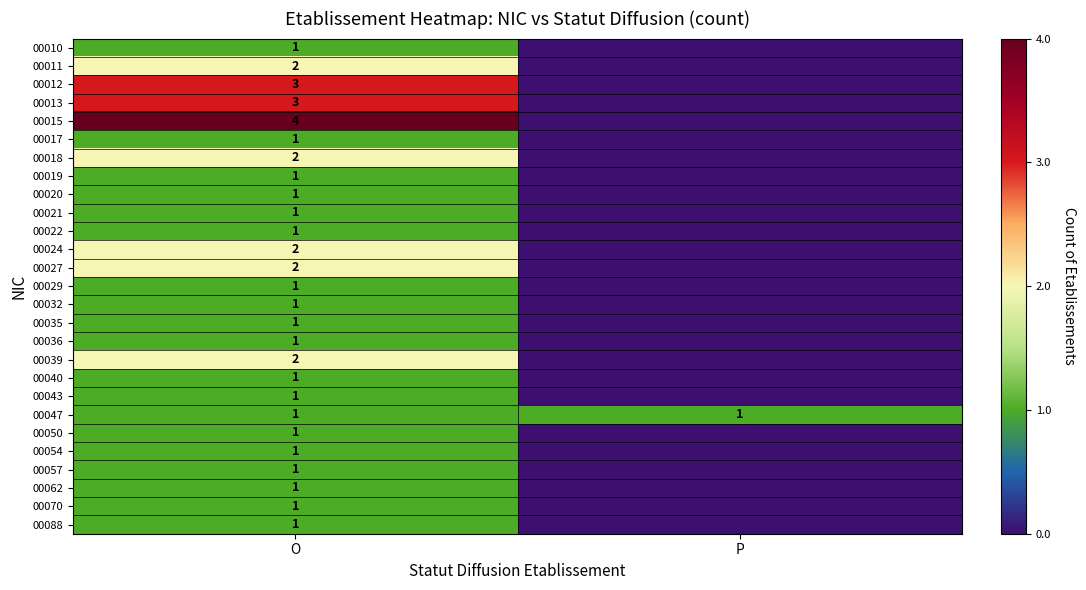

The 00022 series shows 1 at O. True or false?

True